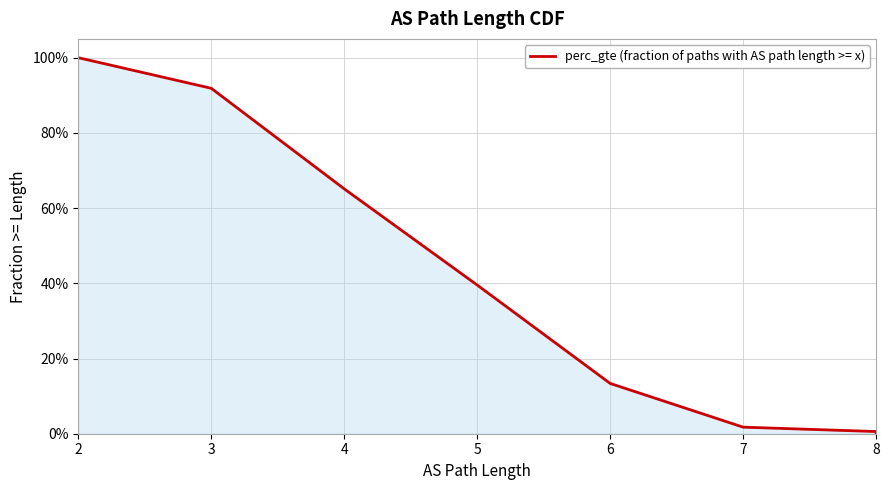

What is the label of the 6th point from the left?

7